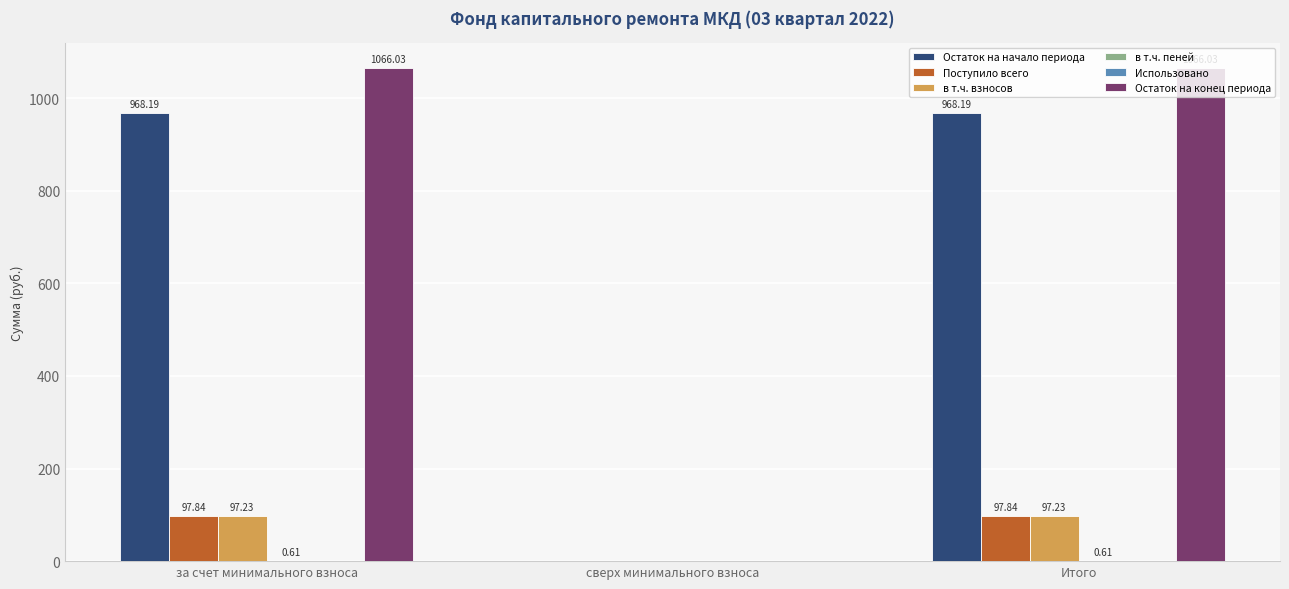

At which label does в т.ч. взносов first exceed 97?

за счет минимального взноса